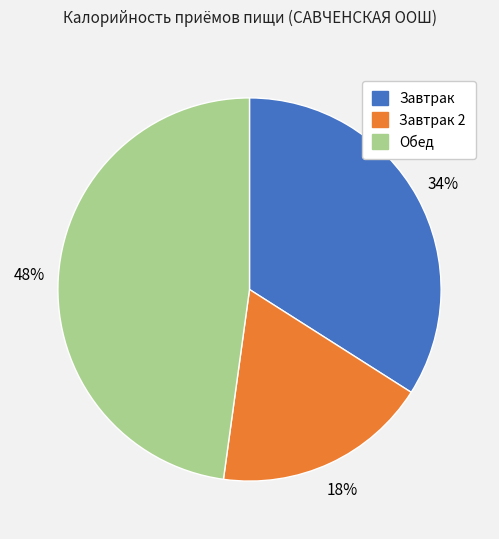

Rank the categories by value from highest to lowest.

Обед, Завтрак, Завтрак 2